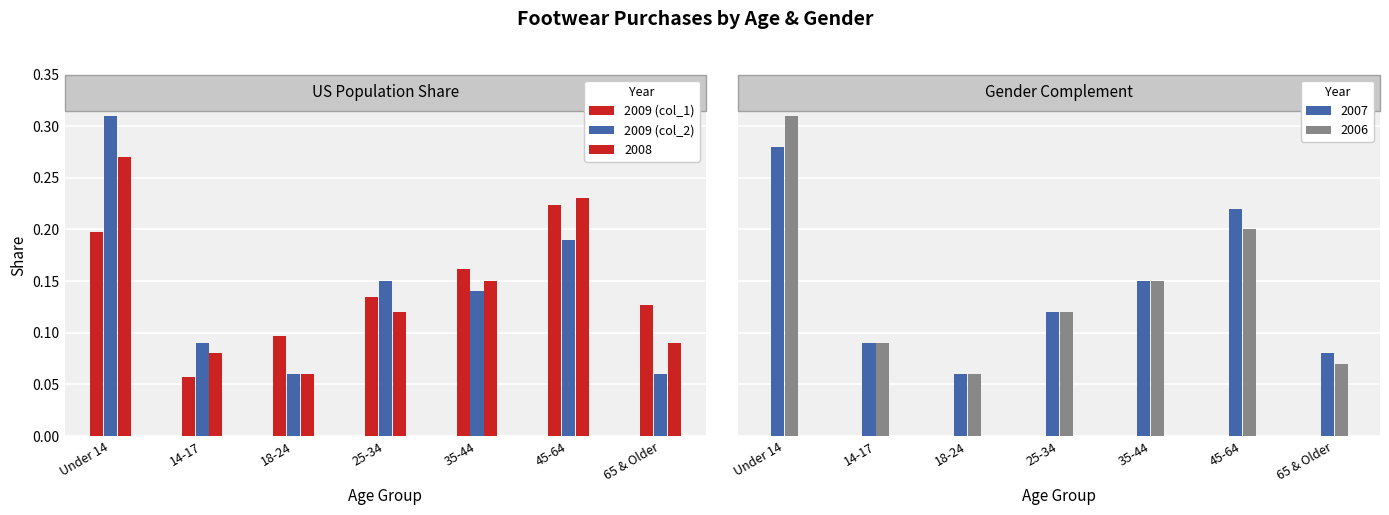

At how many categories does at least one series exceed 0?

7